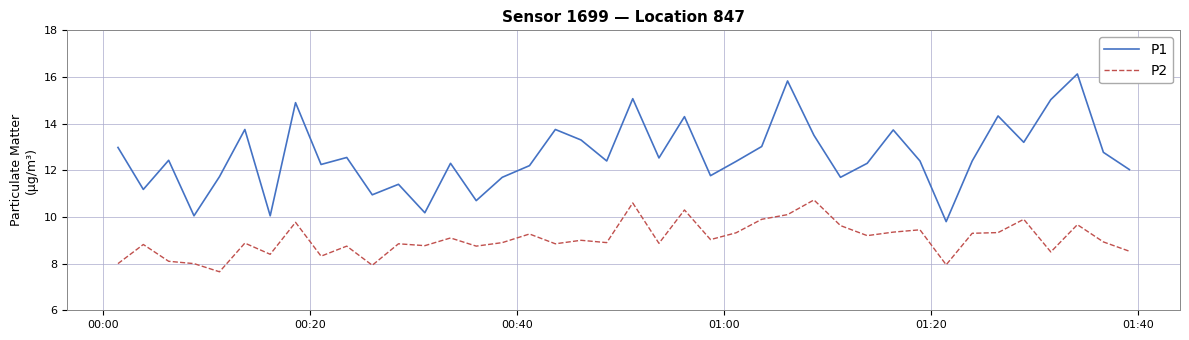

True or false: P2 and P1 cross at least once.

False